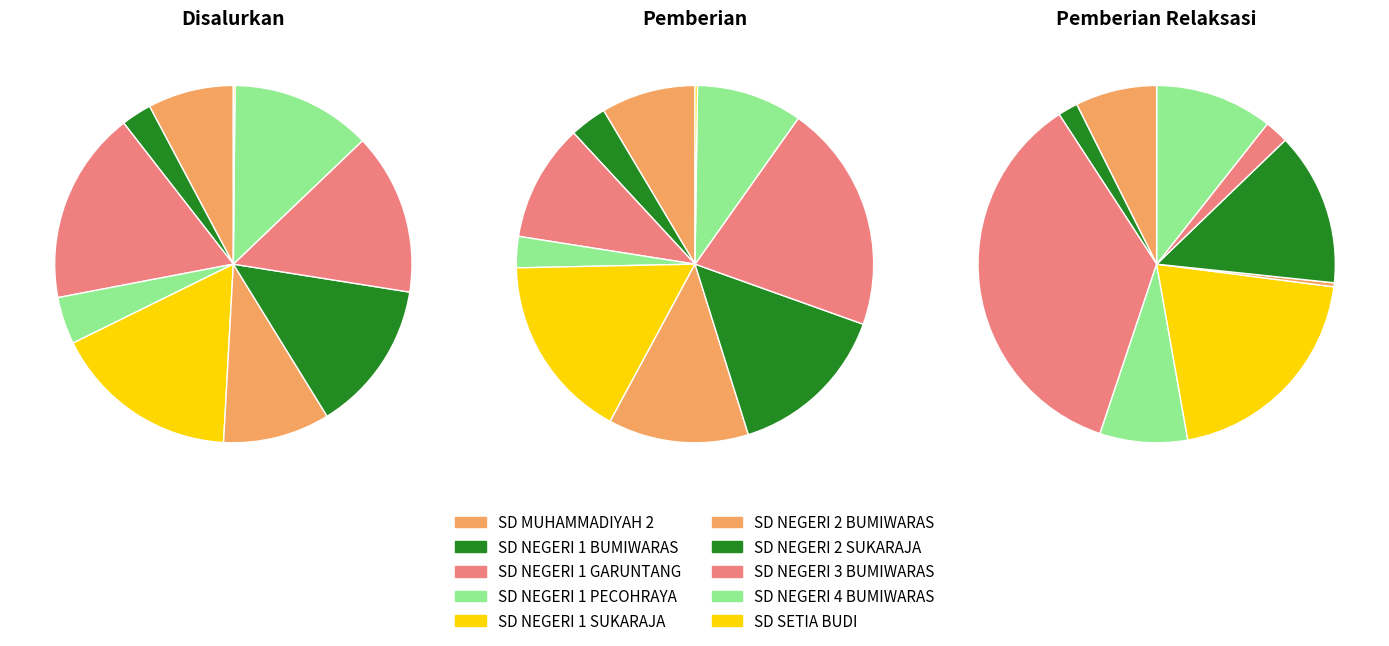

Is the sum of SD NEGERI 2 BUMIWARAS and SD NEGERI 2 SUKARAJA greater than half?

No